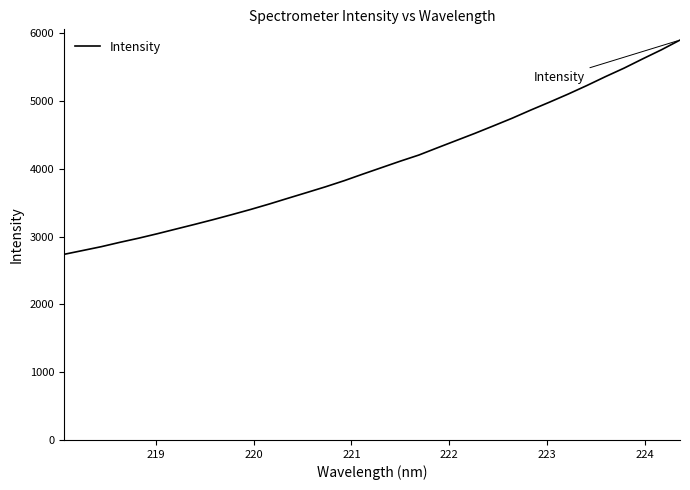

What is the minimum value shown in the chart?

2737.2